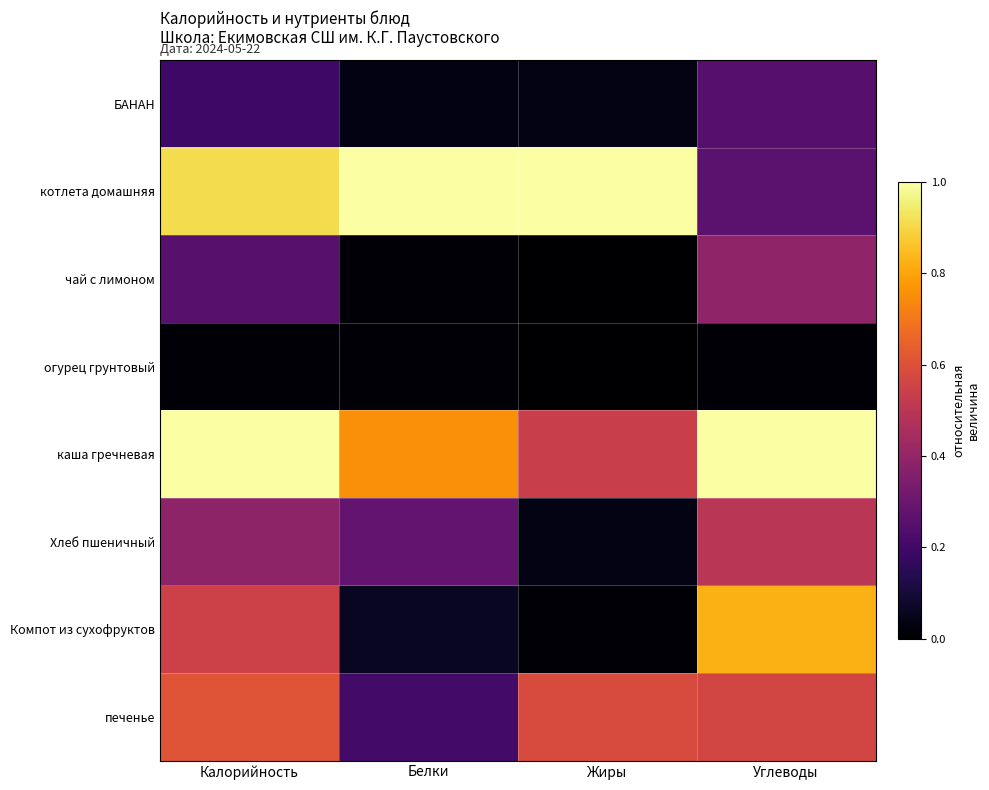

Which series has the widest spread of values?

Компот из сухофруктов